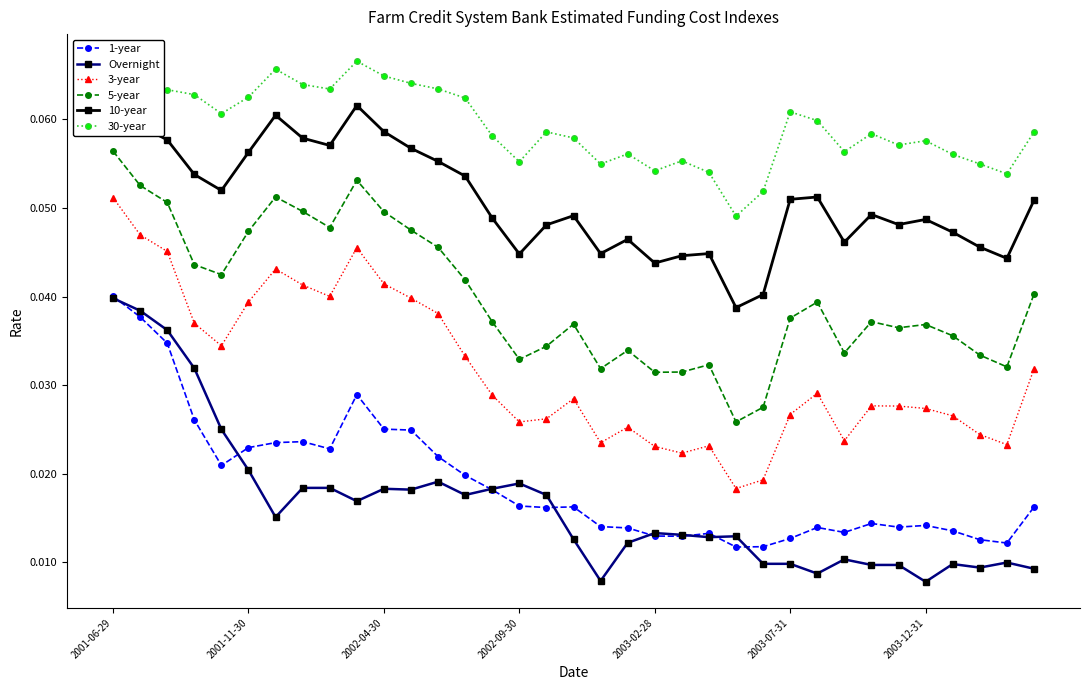

Rank the series at 23 from highest to lowest value.

30-year, 10-year, 5-year, 3-year, Overnight, 1-year